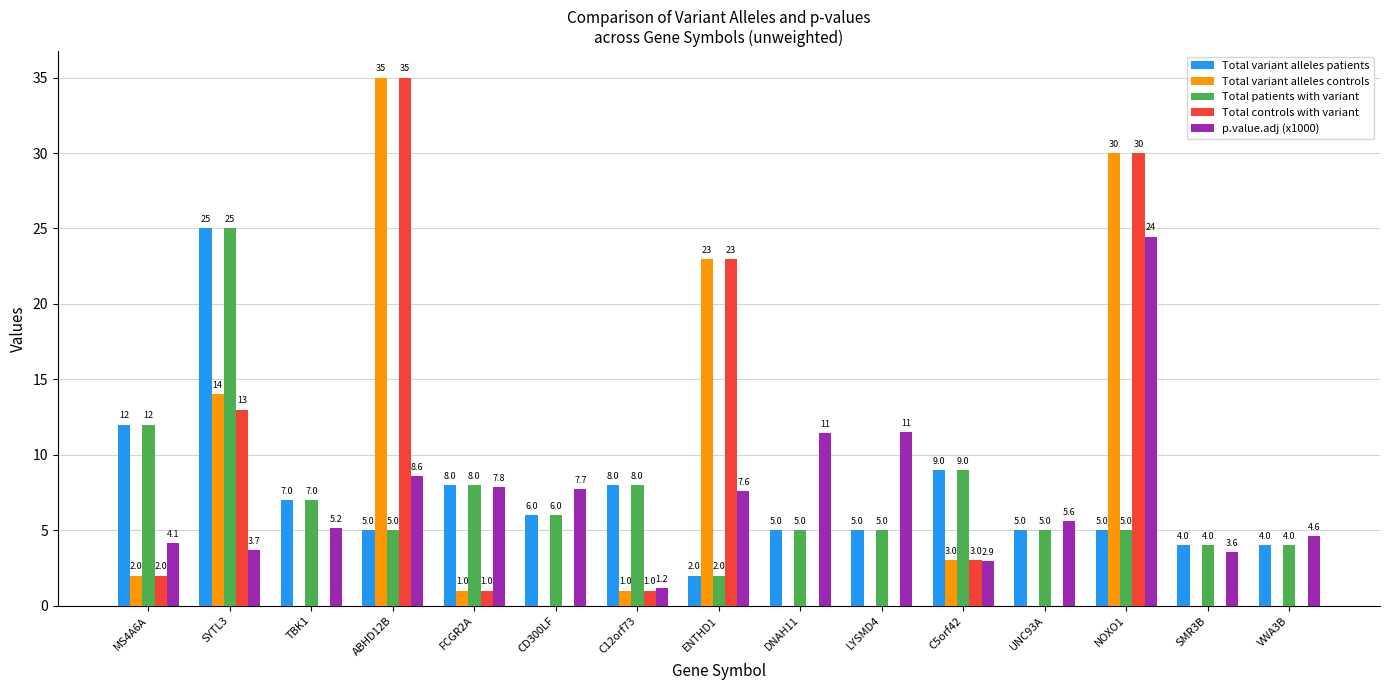

What value does the Total variant alleles patients series have at C5orf42?

9.0